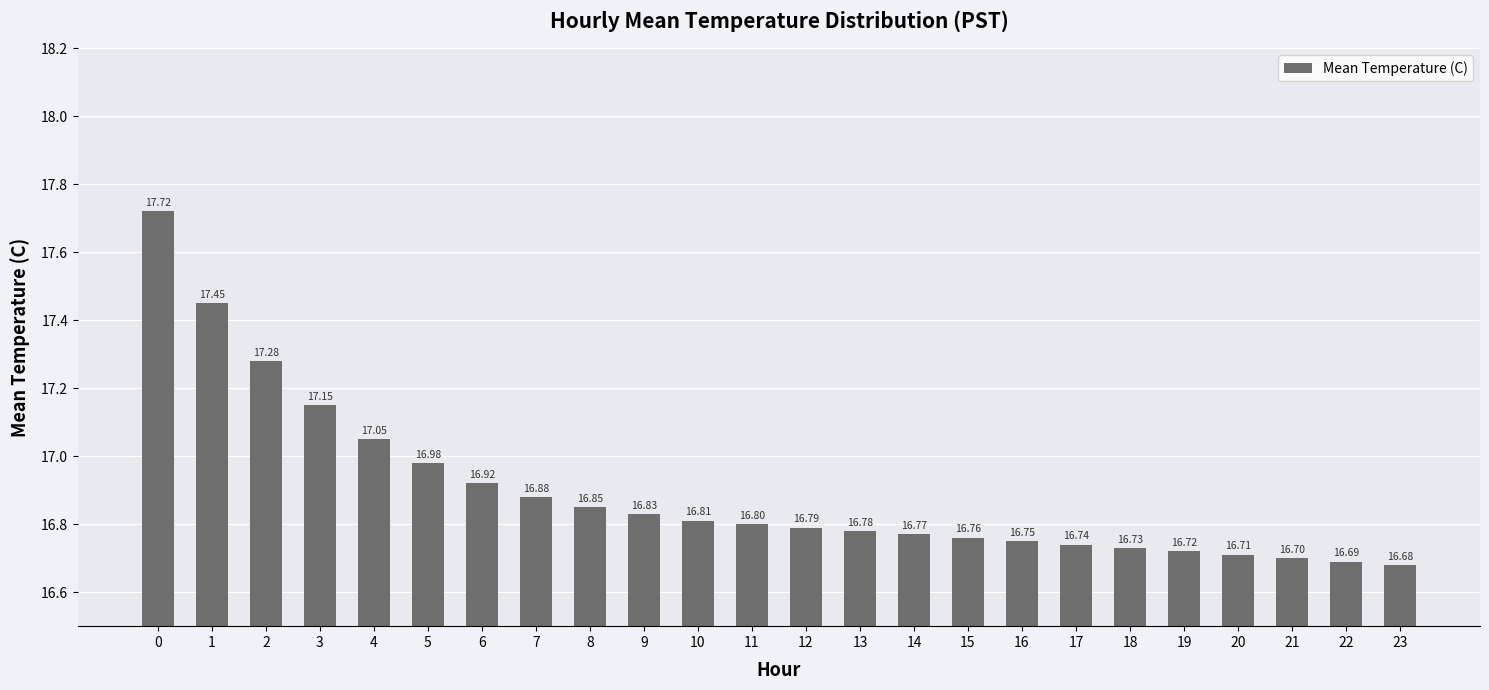

What value does the data have at 9?

16.8